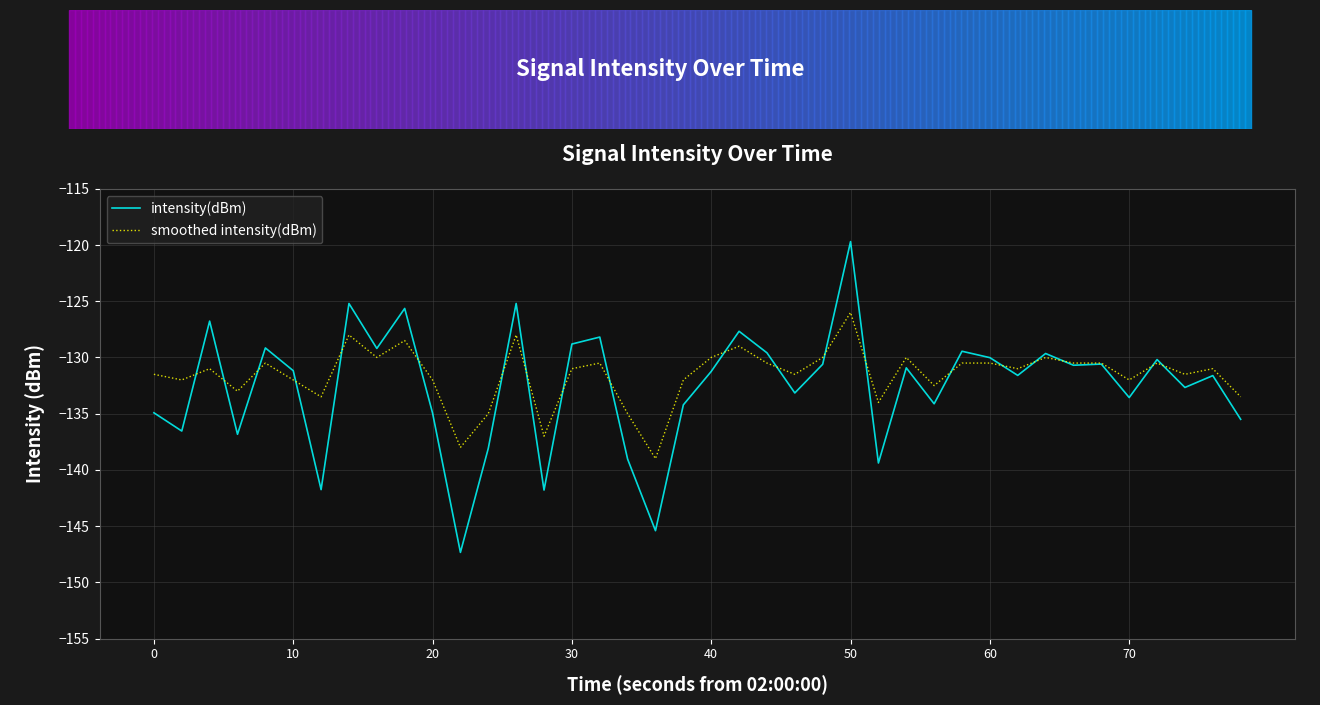

What is the minimum value for smoothed intensity(dBm)?

-139.0